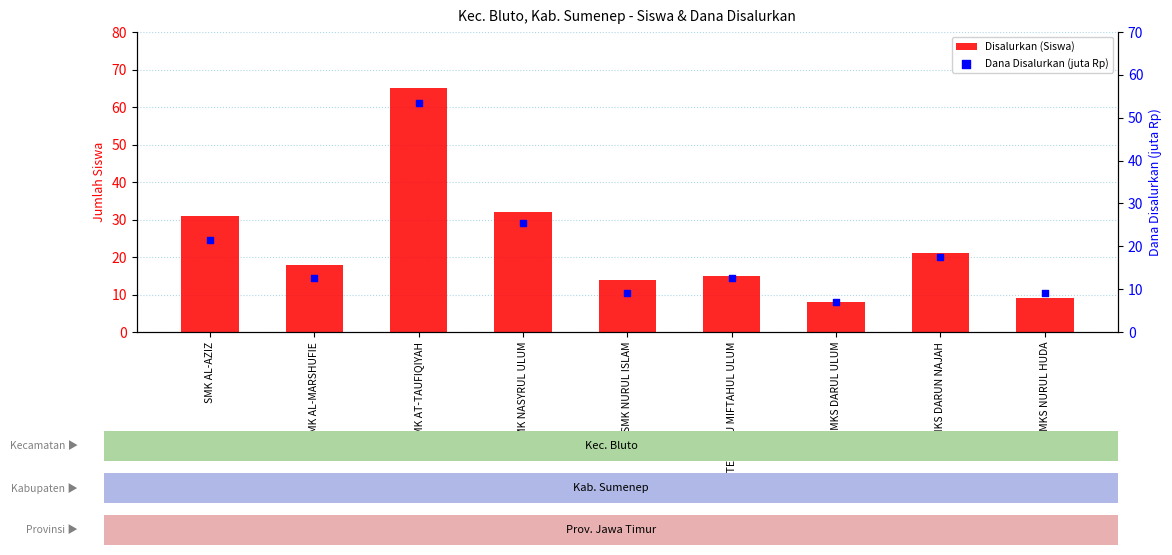

What is the total value across all series at SMK NASYRUL ULUM?

57.5